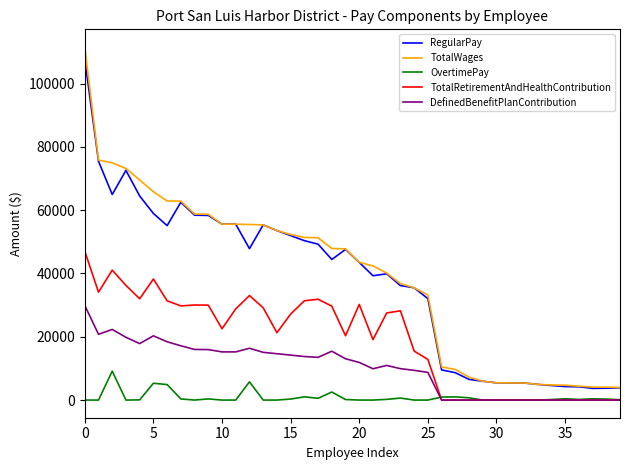

What is the maximum value for TotalWages?

111565